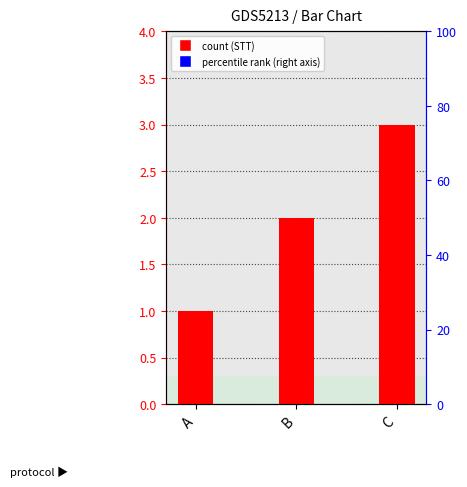

Rank the categories by value from highest to lowest.

C, B, A